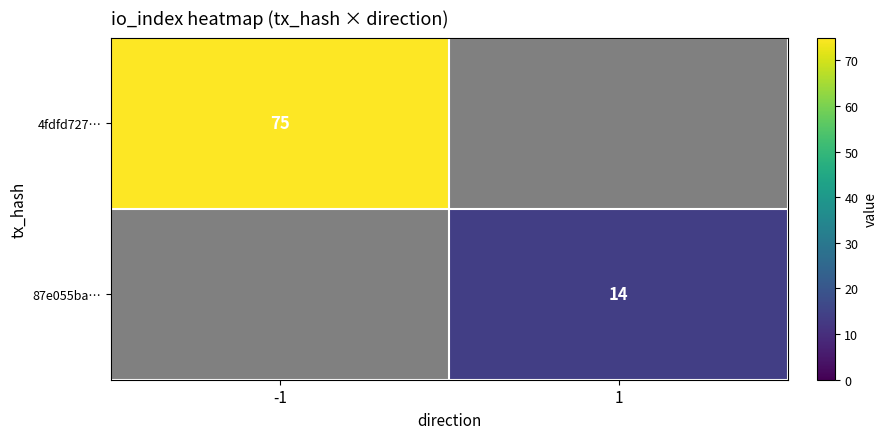

The value of 4fdfd727… at -1 is 124.7. True or false?

False